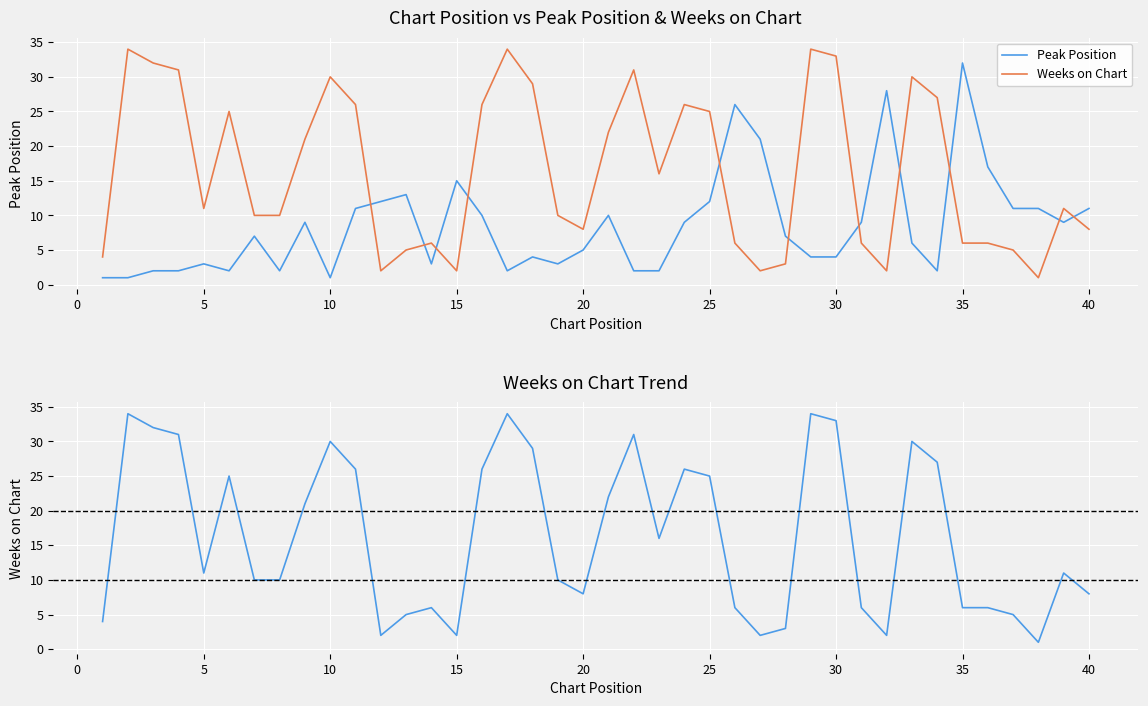

Is the value of Weeks on Chart at 45 greater than the value of Peak Position at 36?

Yes